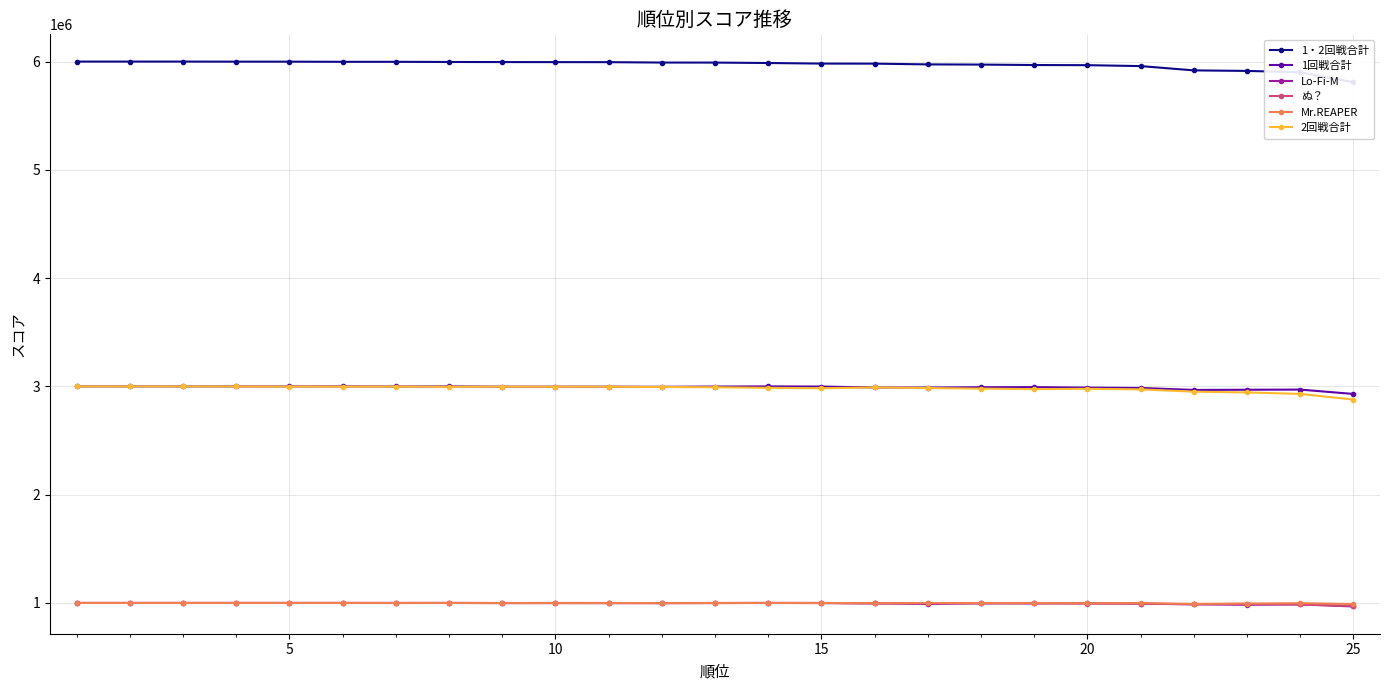

What is the minimum value for 1回戦合計?

2930257